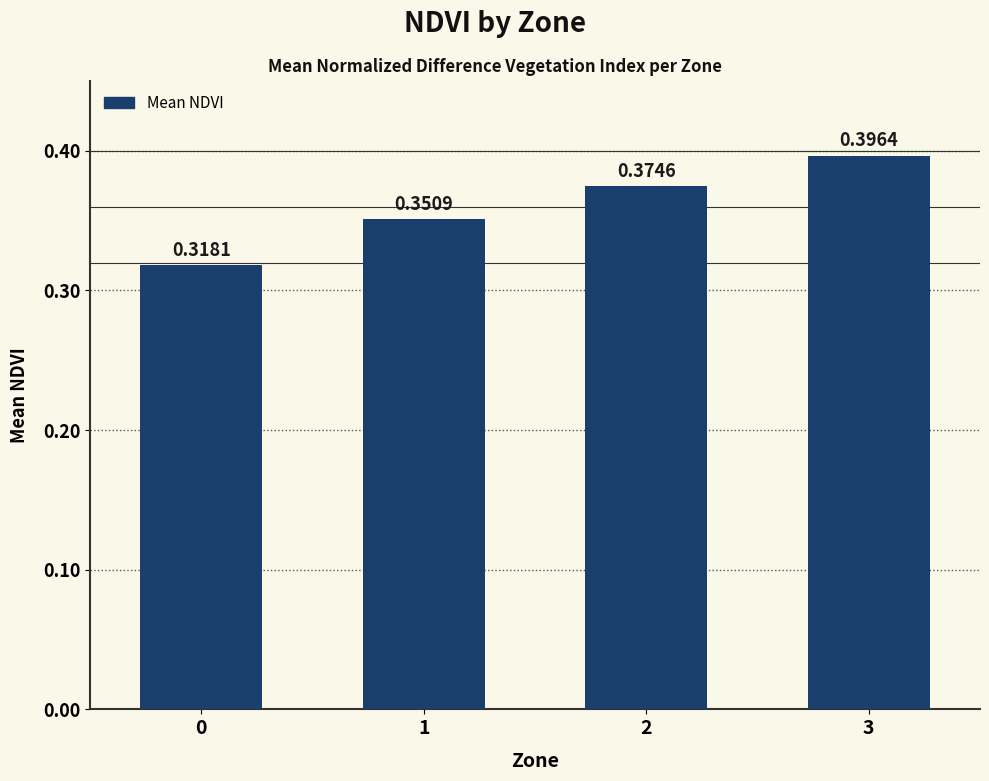

Is it true that the value at 0 is 0.5?

False